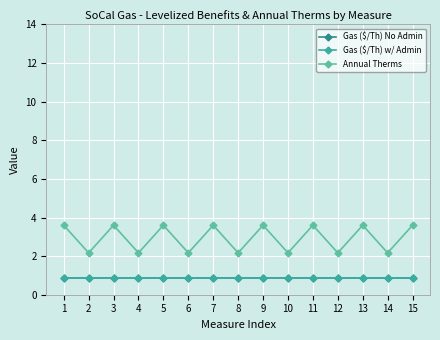

What is the difference between the maximum and second lowest values in the Annual Therms series?

1.4